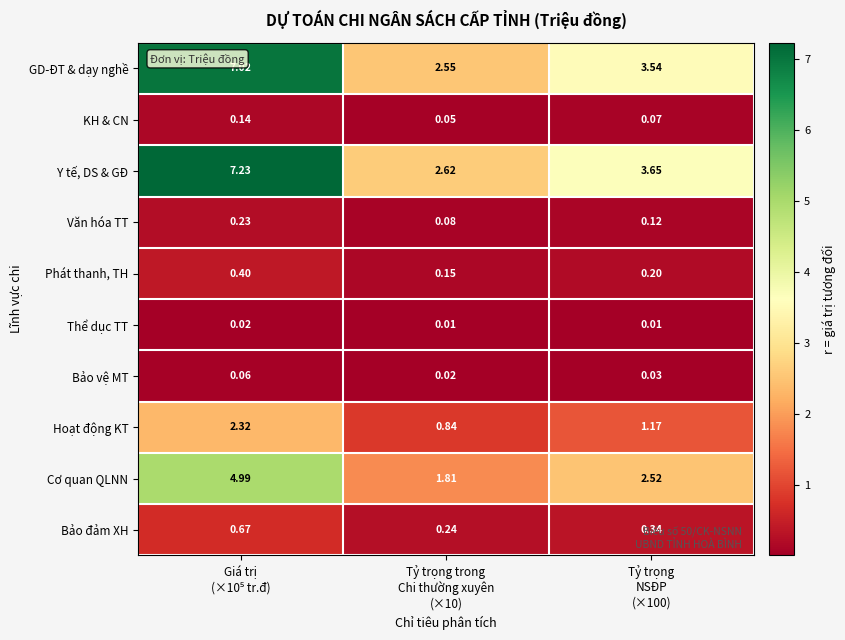

Which series has the widest spread of values?

Y tế, DS & GĐ